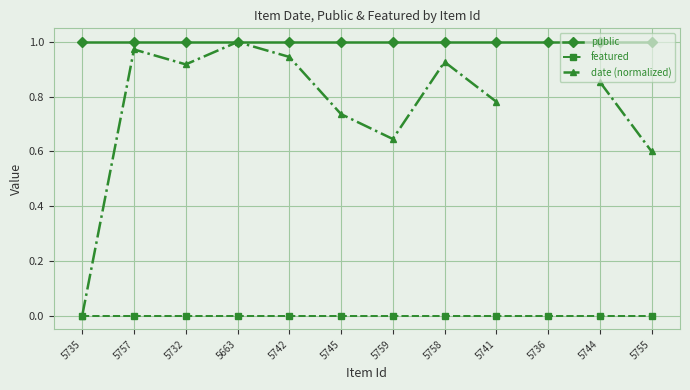

Where is featured nearest to the value 0?

5735